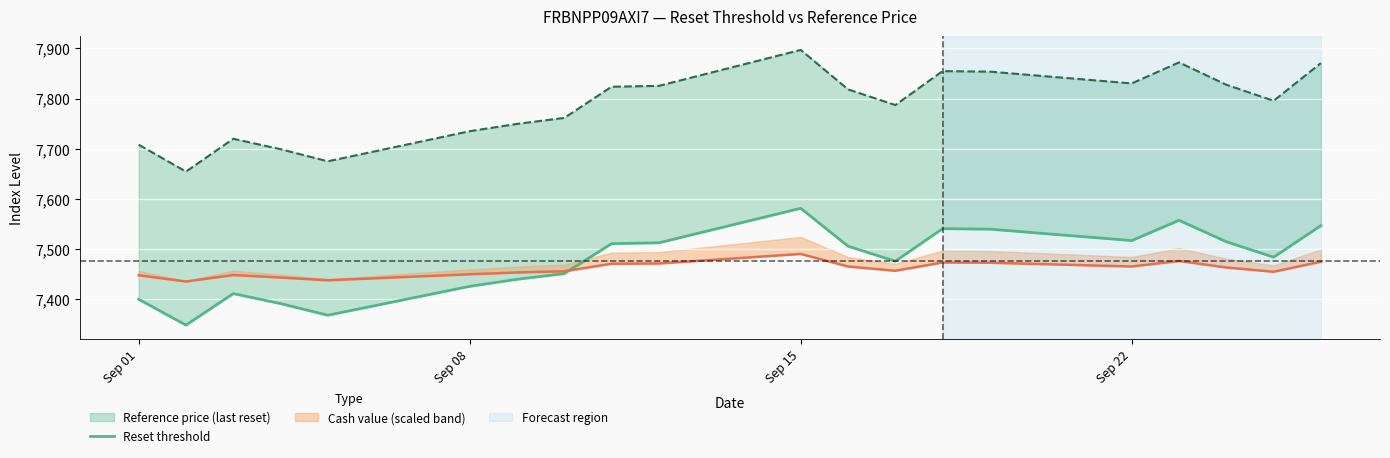

How many interior local peaks (higher than both neighbors) does the data have?

4